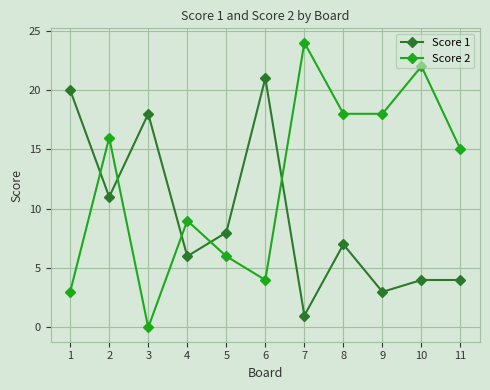

Where do Score 2 and Score 1 first cross each other?

1 and 2